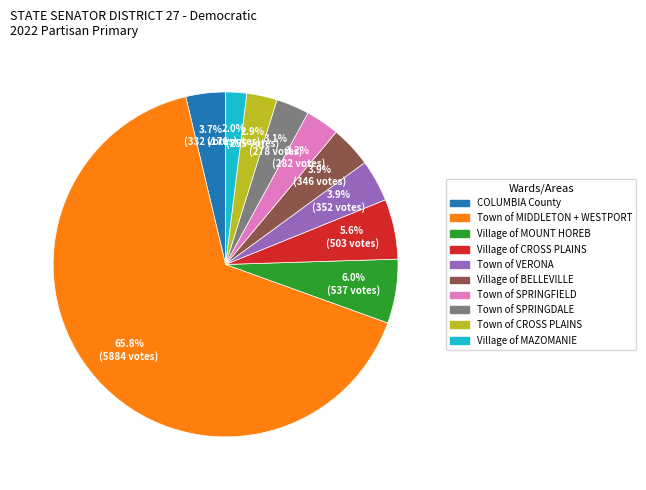

What is the ratio of the value at Village of BELLEVILLE to the value at Town of VERONA?

1.0